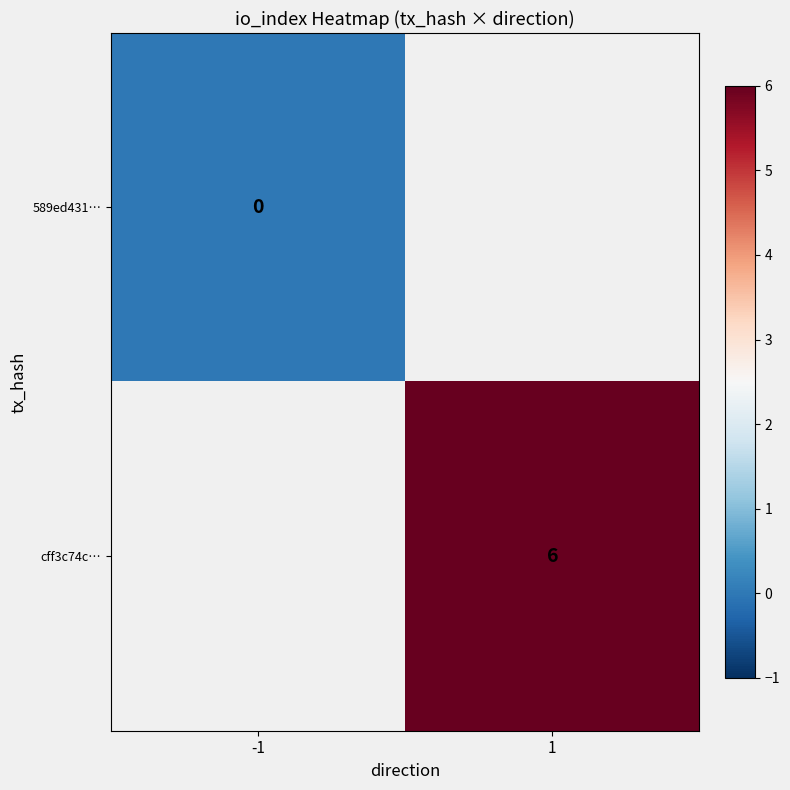

The cff3c74c… series shows 1 at 1. True or false?

False